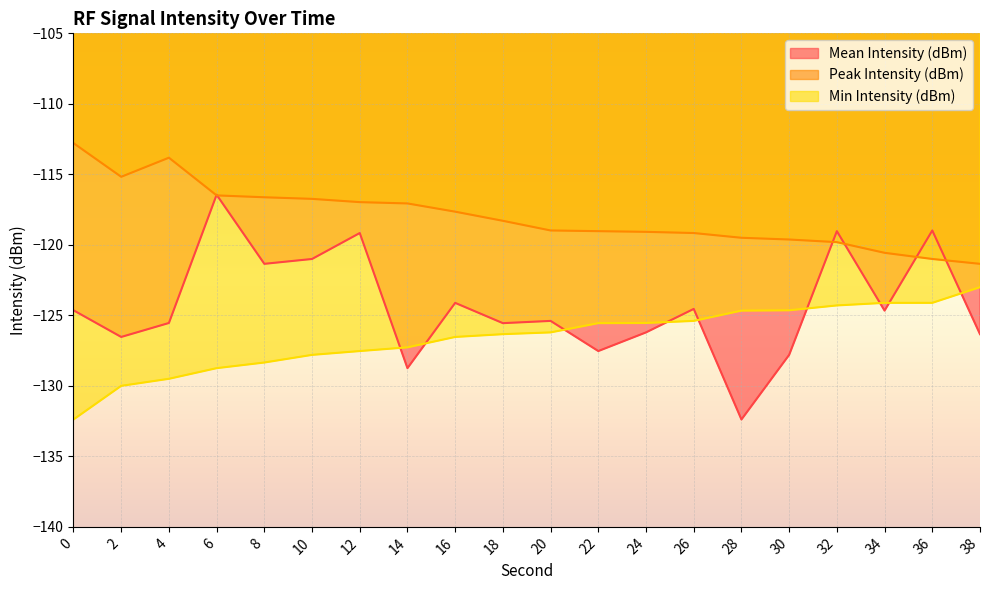

What is the total value across all series at 36?

-364.1